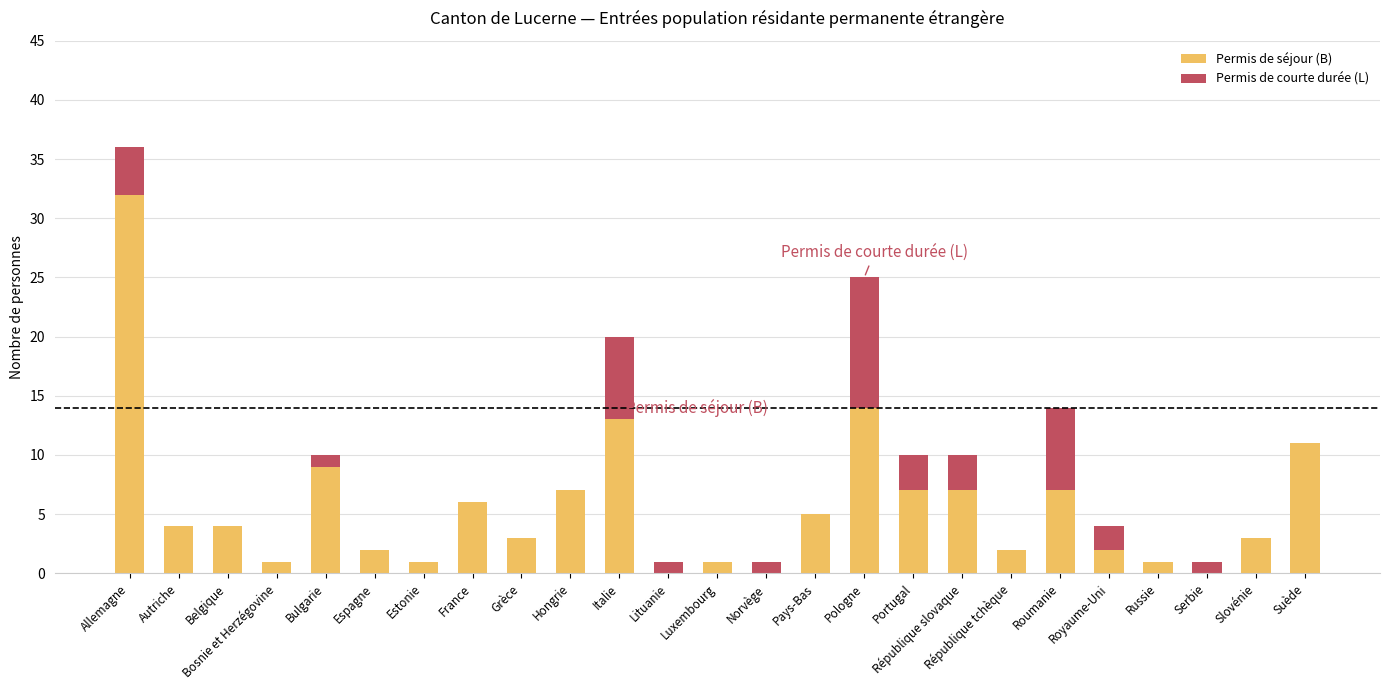

What is the total value across all series at Royaume-Uni?

4